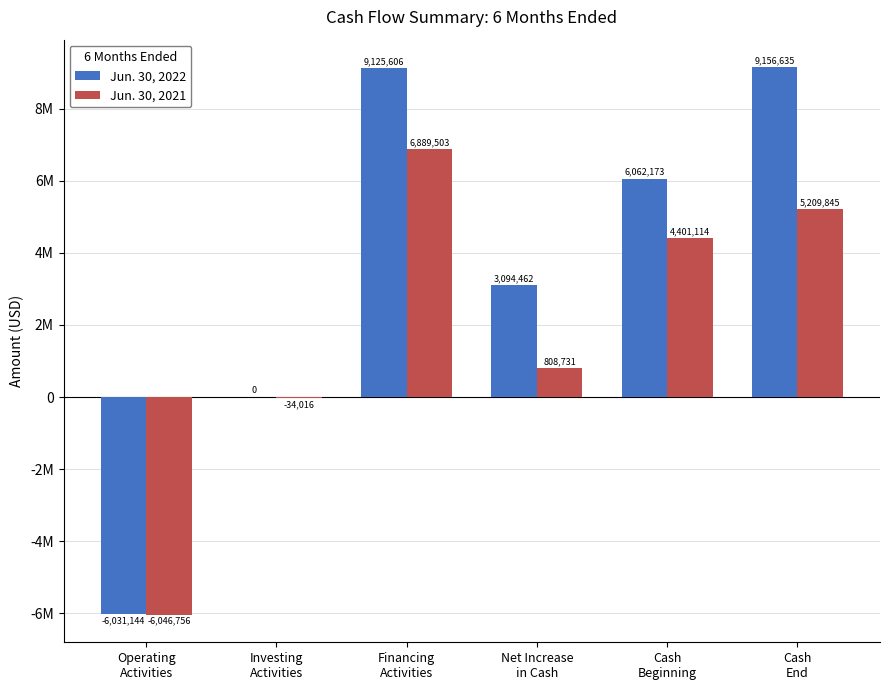

Are the bars horizontal?

No